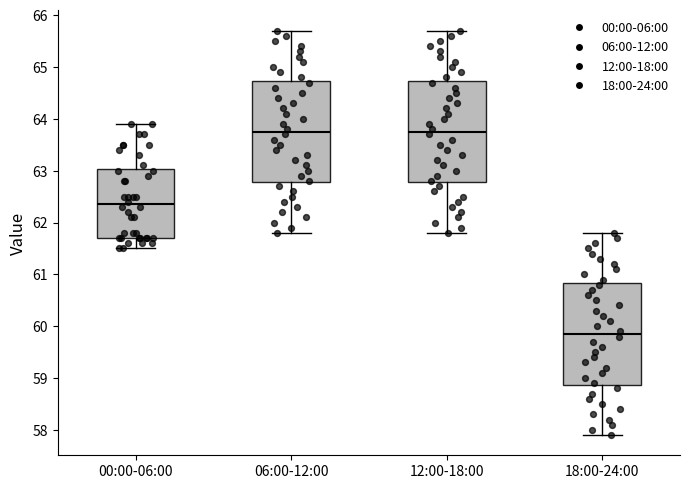

Which box has the lowest median line?

18:00-24:00